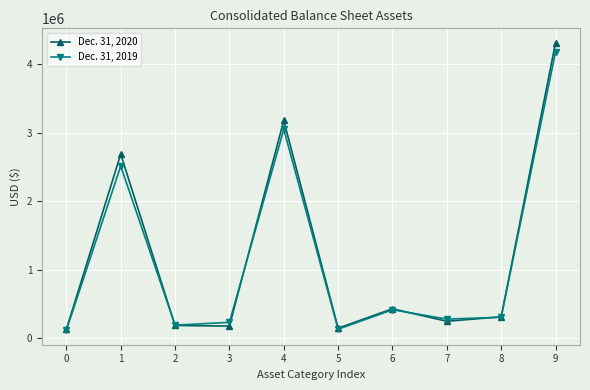

Is the value of Dec. 31, 2020 at 9 greater than the value of Dec. 31, 2019 at 8?

Yes